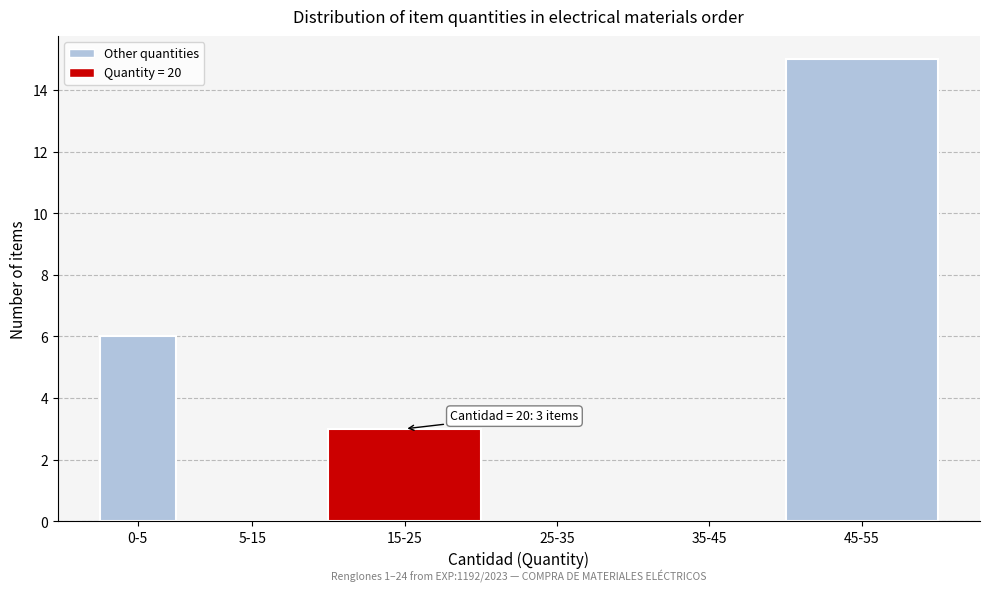

Reading left to right, transcribe all the data shown in this chart.

0-5=6	5-15=0	15-25=3	25-35=0	35-45=0	45-55=15